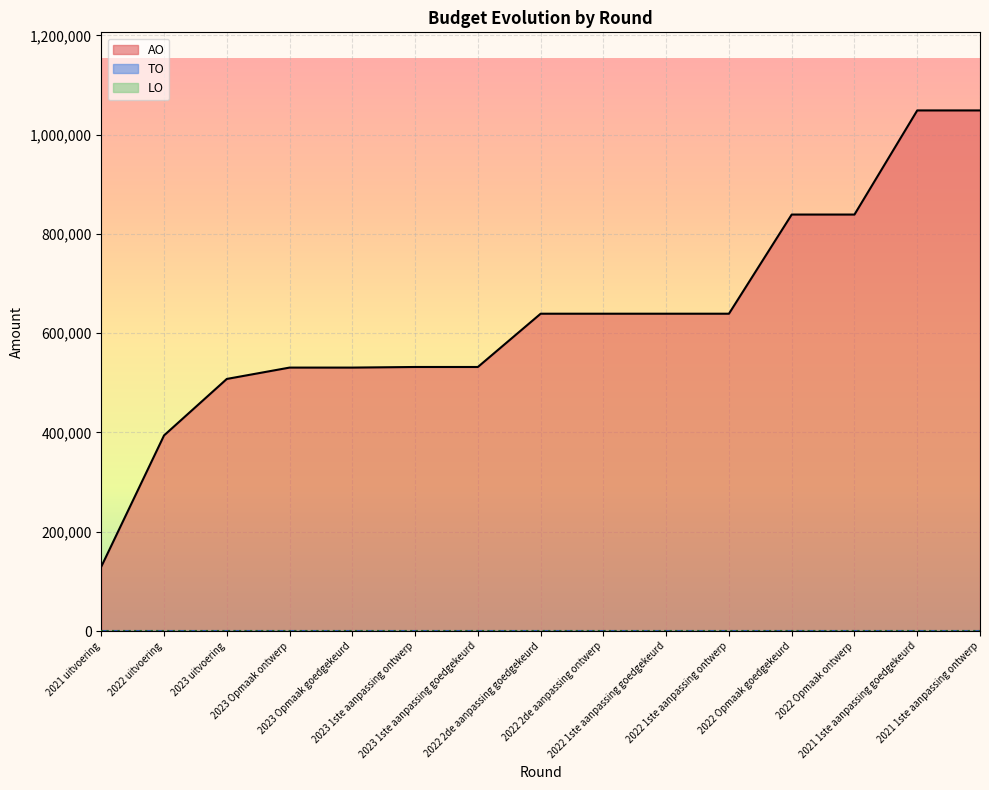

Between 2022 uitvoering and 2022 Opmaak goedgekeurd, which is larger?

2022 Opmaak goedgekeurd